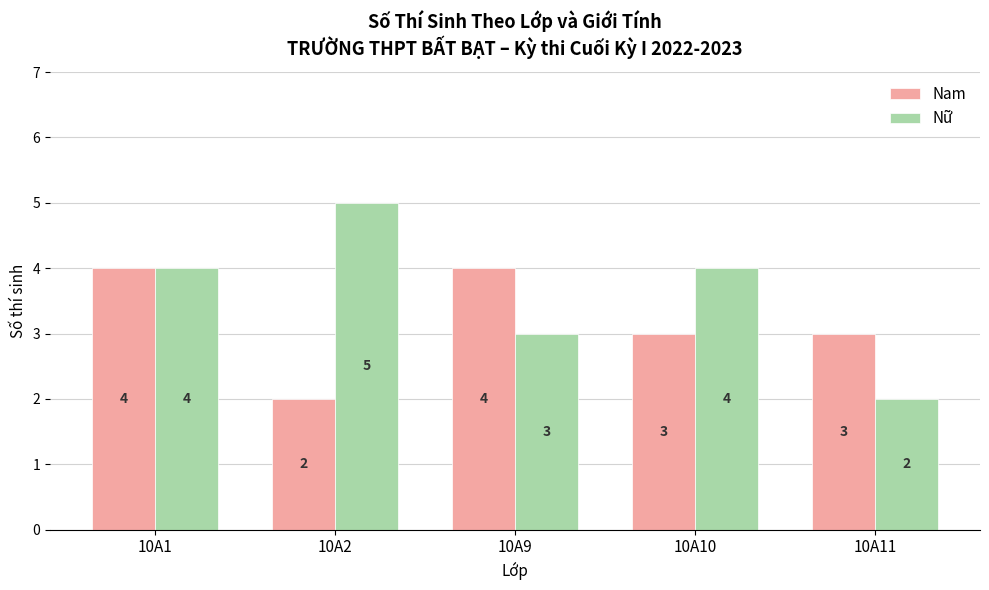

The value of Nữ at 10A11 is 3. True or false?

False